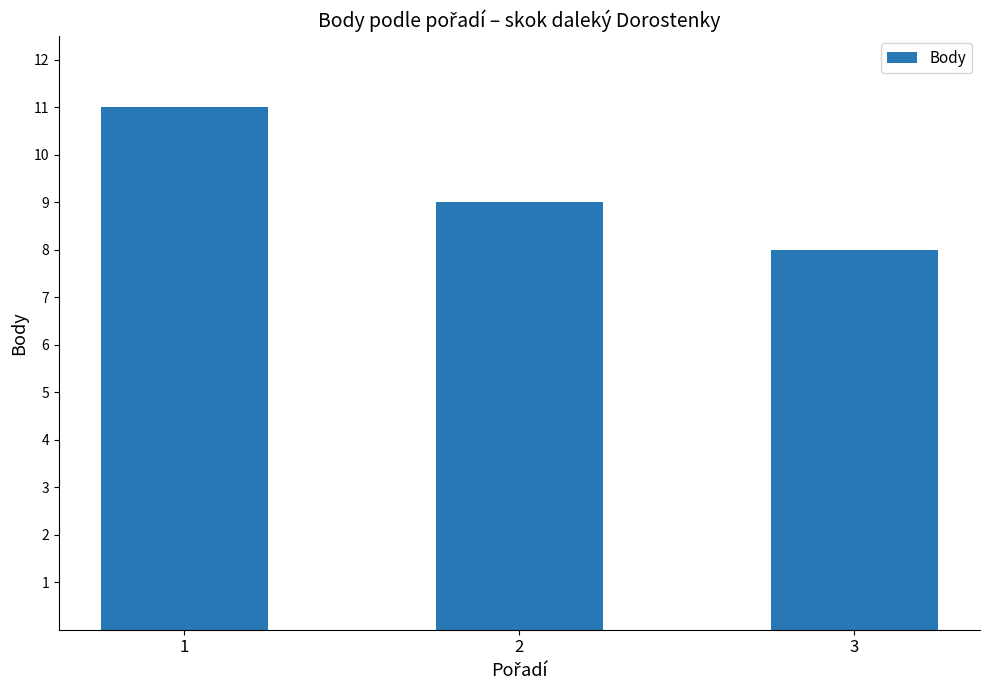

List the labels in order of value, smallest first.

3, 2, 1